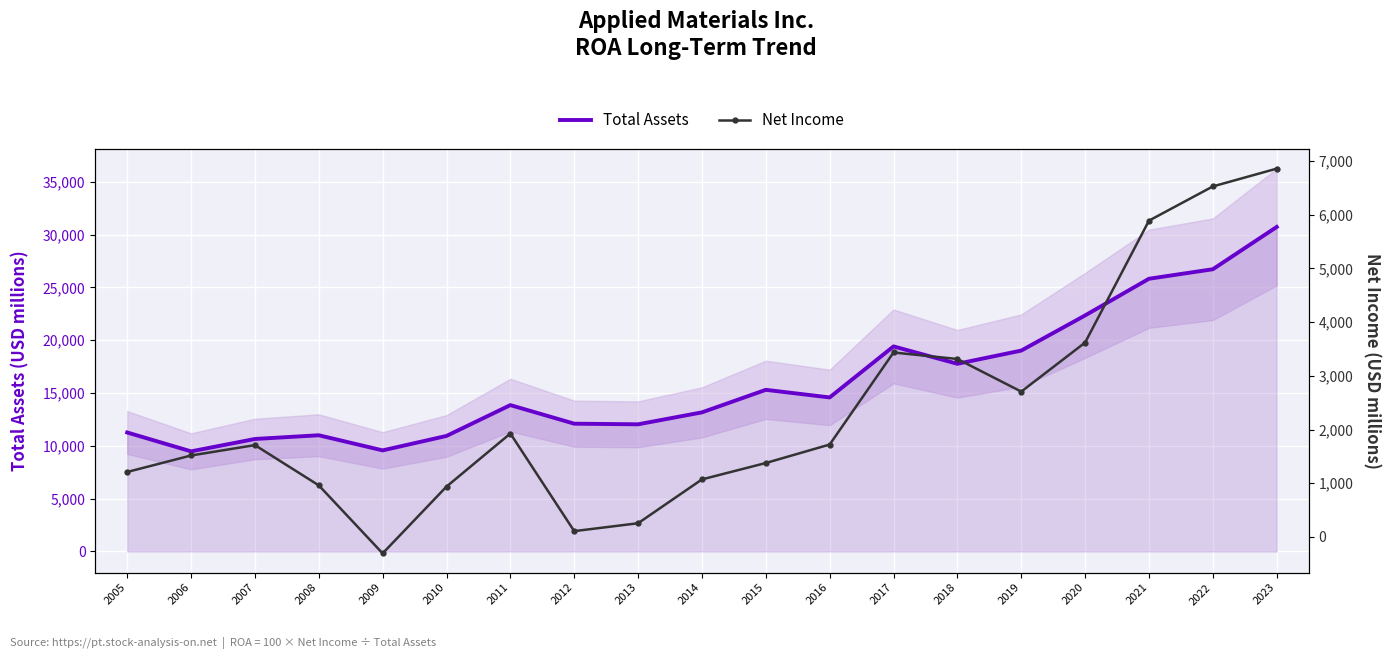

Between 2015 and 2010, which is larger?

2015